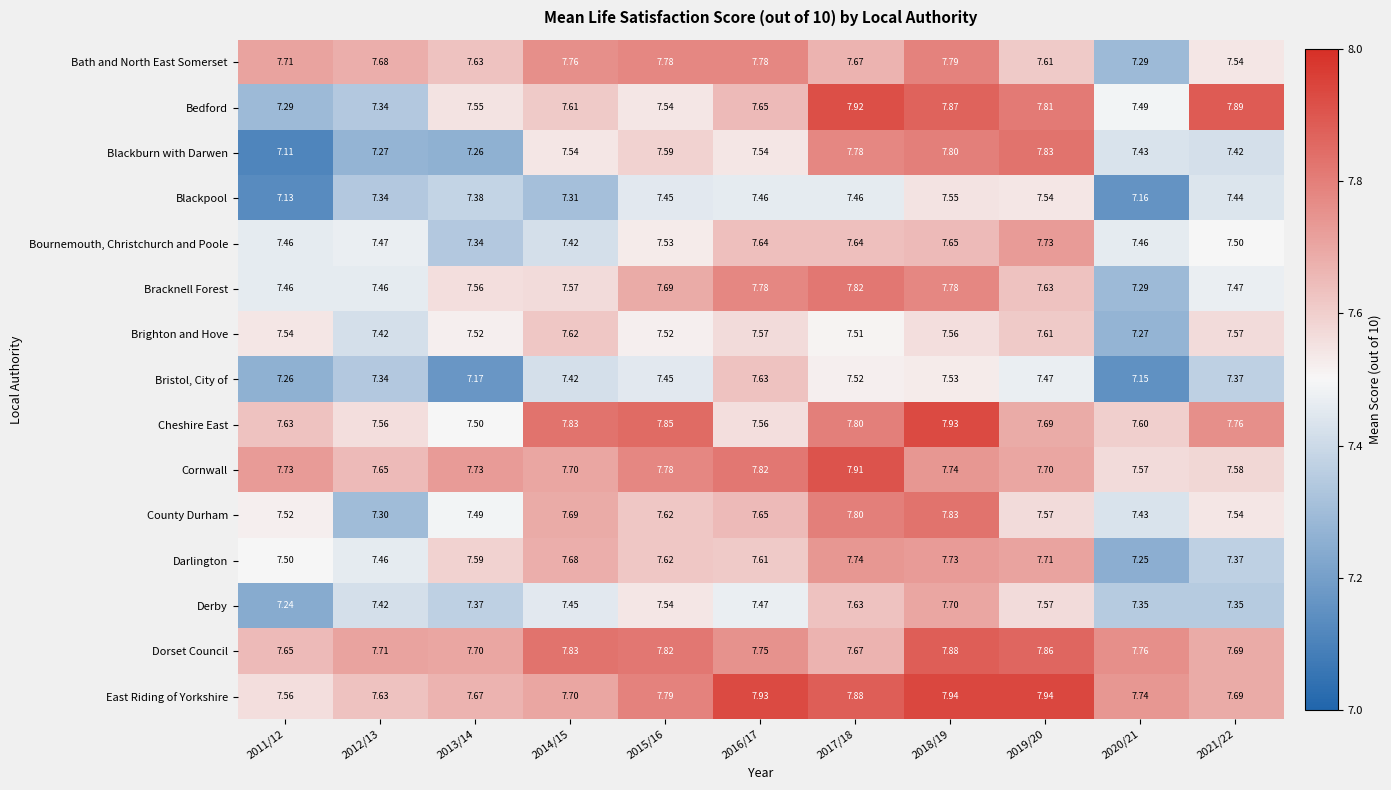

Which series has the largest total across all categories?

East Riding of Yorkshire